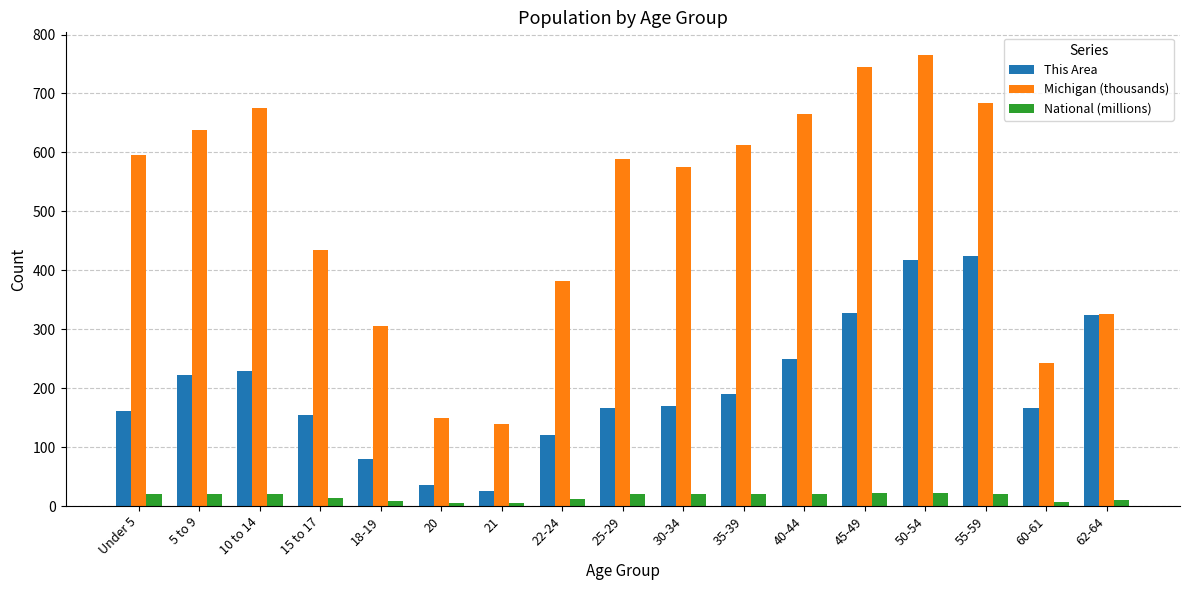

What are all the series names shown in the legend?

This Area, Michigan (thousands), National (millions)